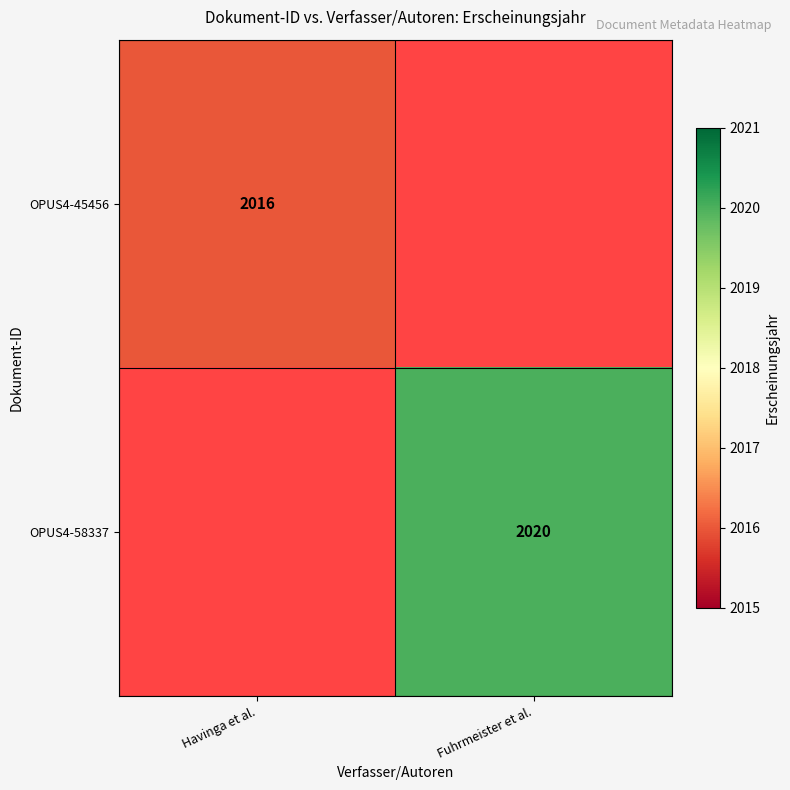

Is it true that OPUS4-45456 equals 2016 at Havinga et al.?

True